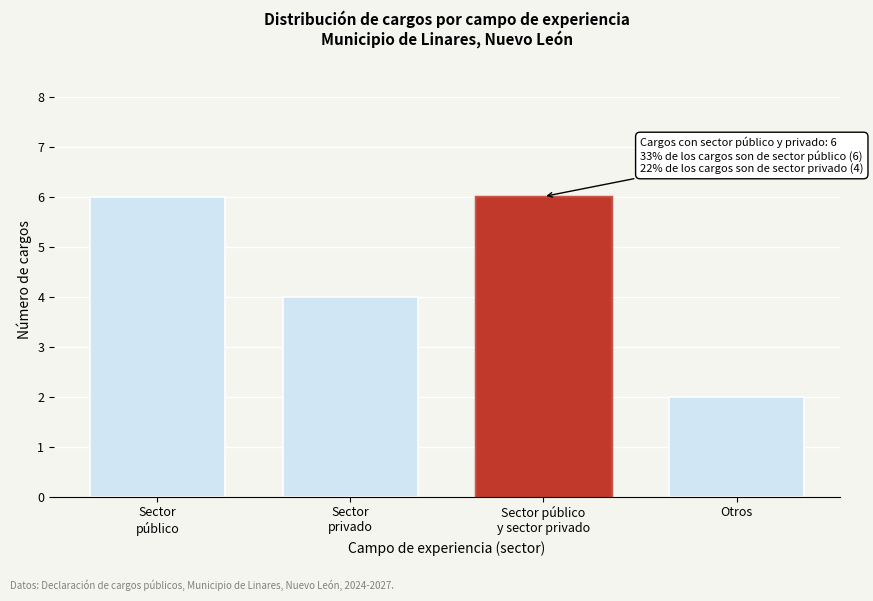

Reading left to right, list all the values displayed in this chart.

6	4	6	2